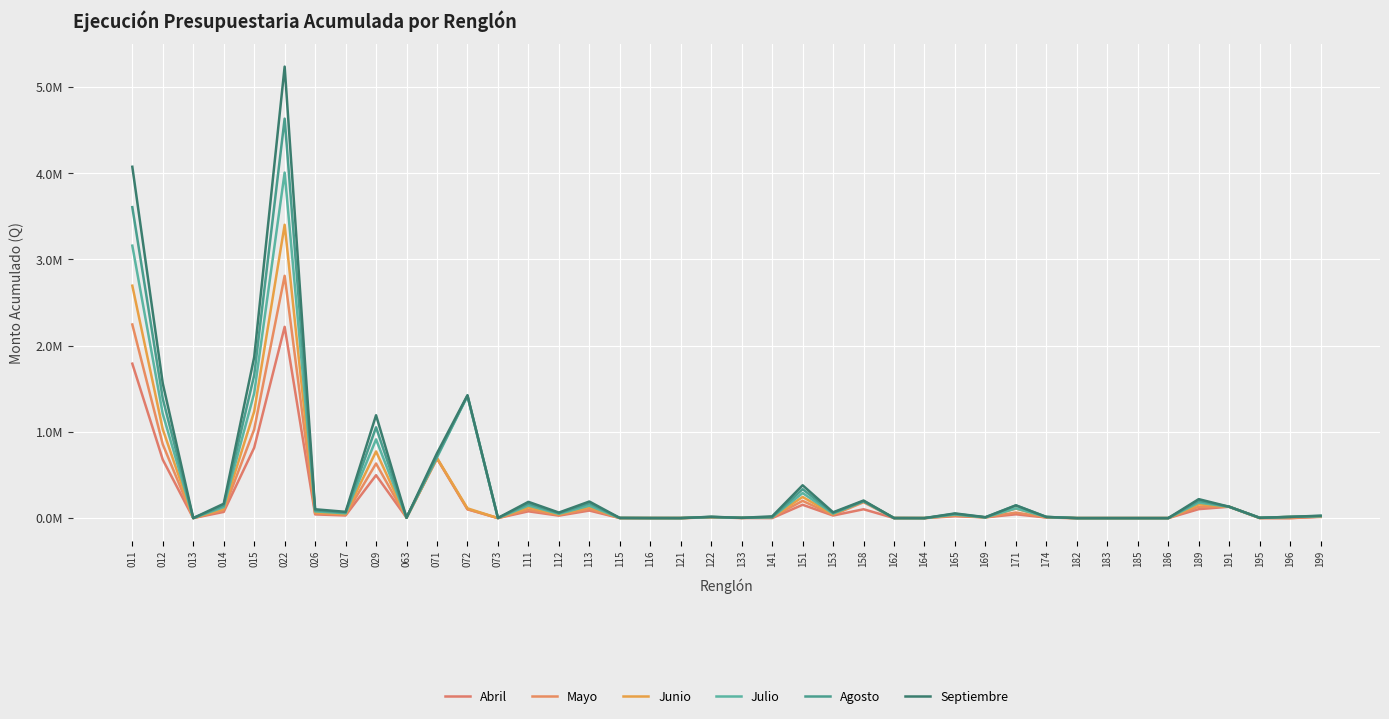

True or false: Abril has more than 1 points higher than both neighbors.

True